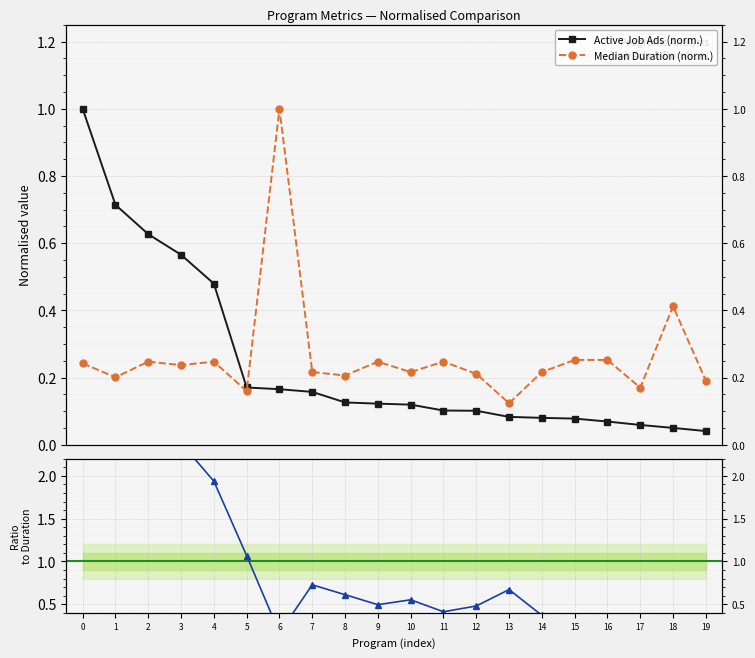

What is the greatest value displayed?

4.1